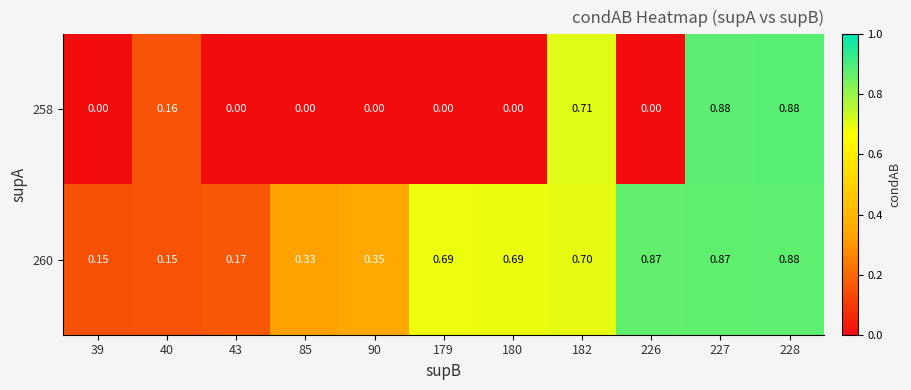

Rank the series by their average value, from highest to lowest.

260, 258